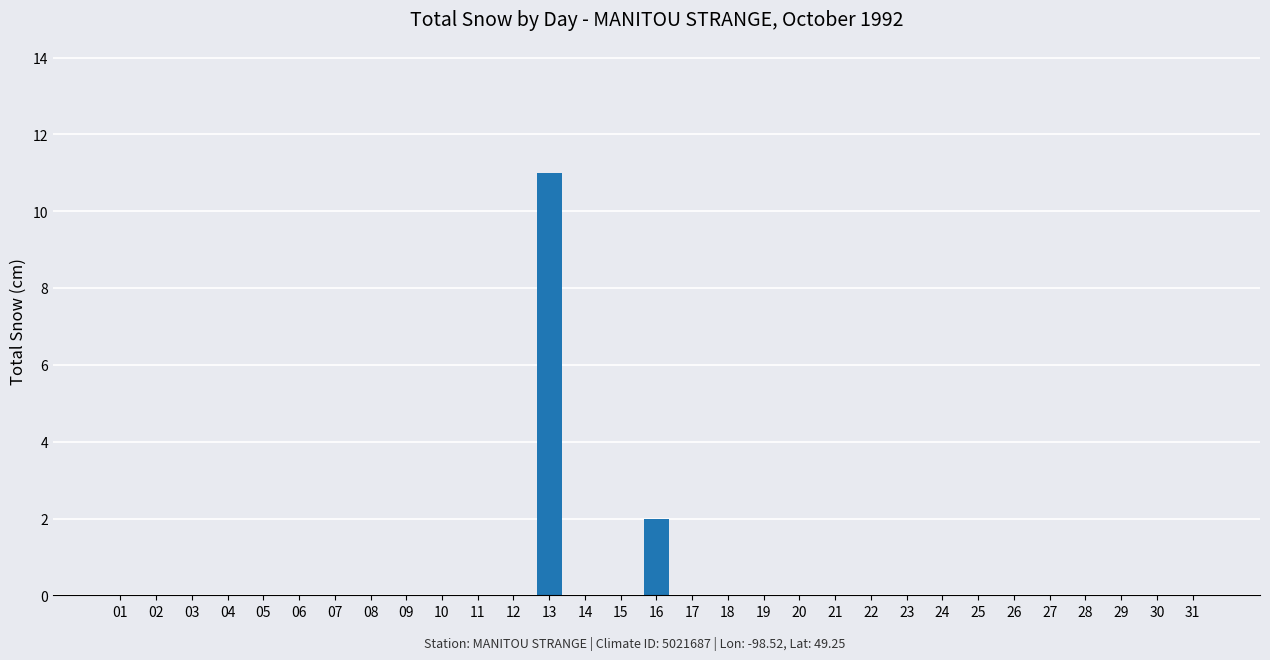

How many categories are shown in the chart?

31